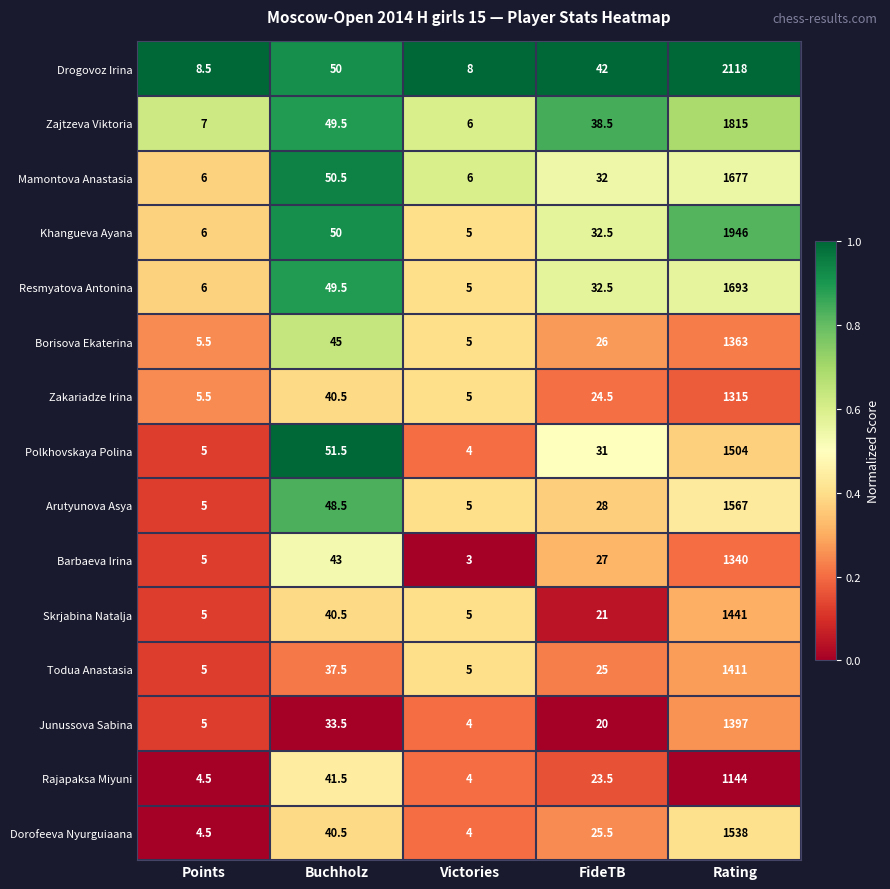

True or false: Drogovoz Irina has a value of 2118.0 at Rating.

True